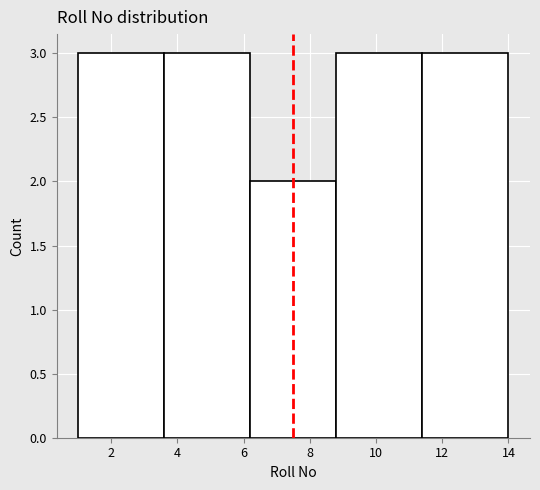

Reading left to right, transcribe this chart: for each bar, give the range it covers on the x-axis and its height. The values are not printed on the chart, so give them approximately, as read against the axis.

1.0 to 3.6: 3
3.6 to 6.2: 3
6.2 to 8.8: 2
8.8 to 11.4: 3
11.4 to 14.0: 3